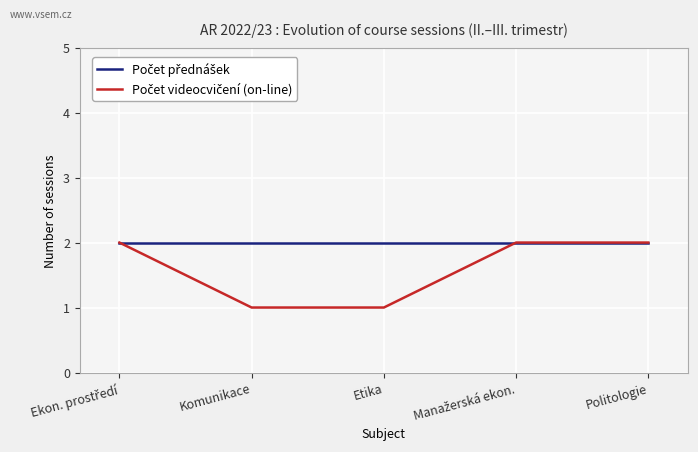

What is the lowest value of the Počet přednášek series?

2